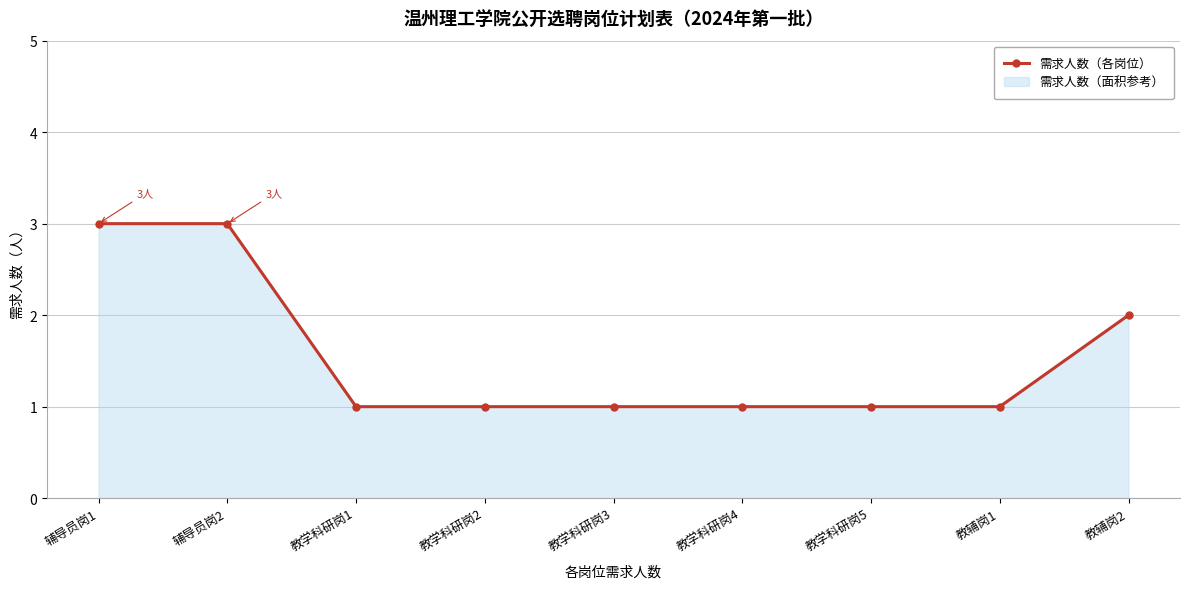

Which has a higher value, 教辅岗1 or 教学科研岗2?

教辅岗1